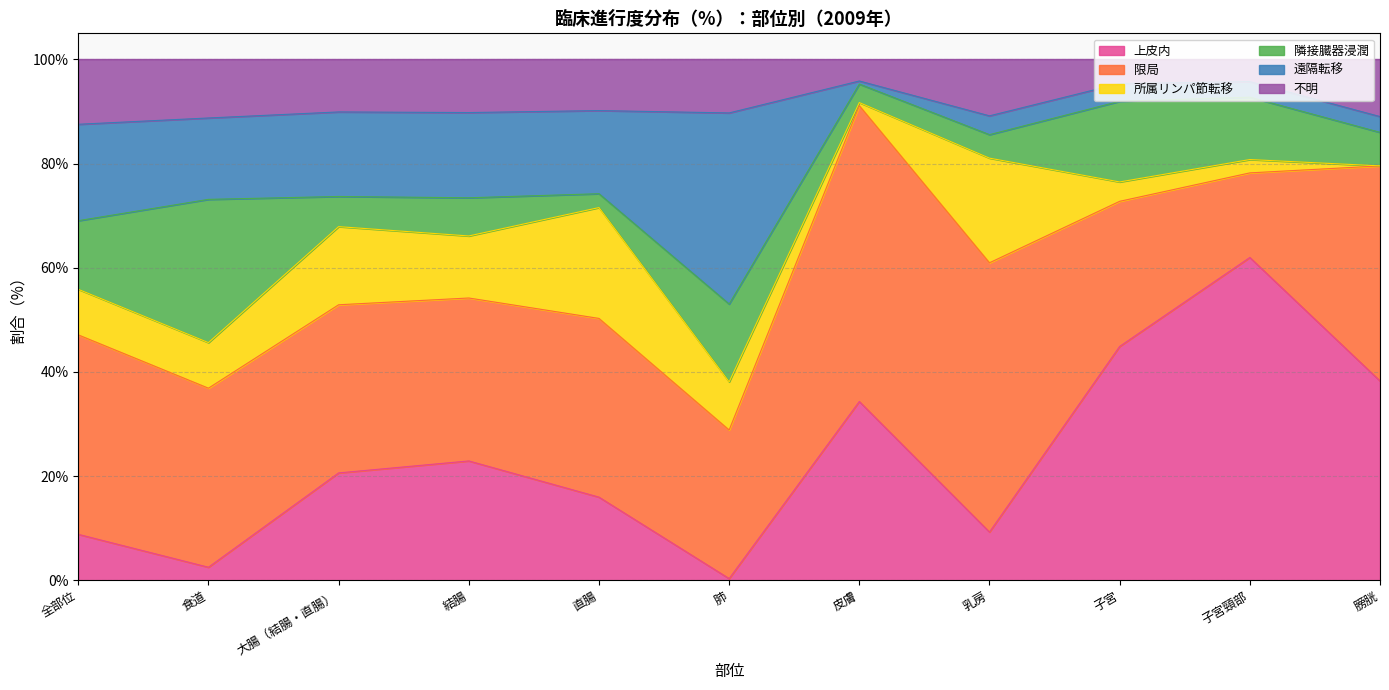

Which series ends up on top after the final intersection of 遠隔転移 and 上皮内?

上皮内